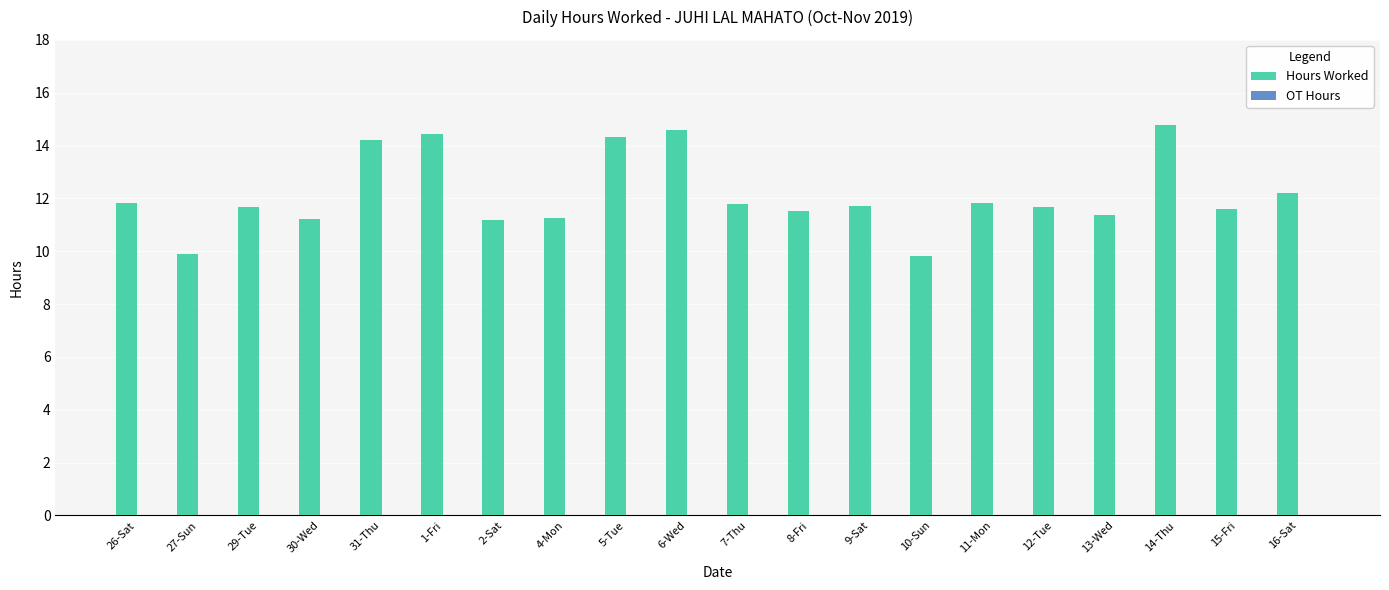

What is the sum of all values?

242.9